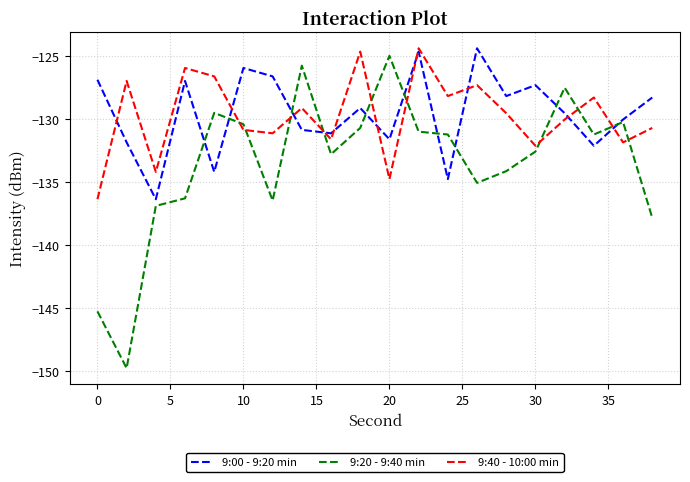

Which series has the widest spread of values?

9:20 - 9:40 min